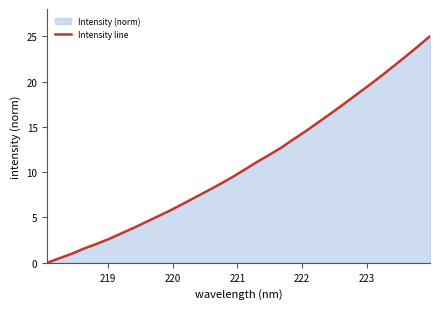

What is the sum of all values?

346.1